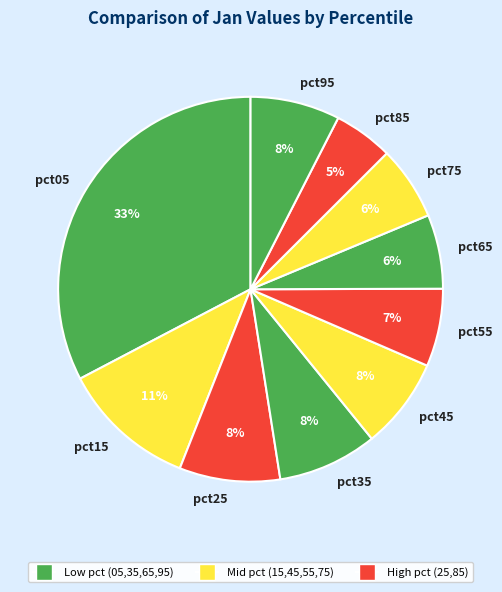

Do pct75 and pct15 together represent more than half of the pie?

No